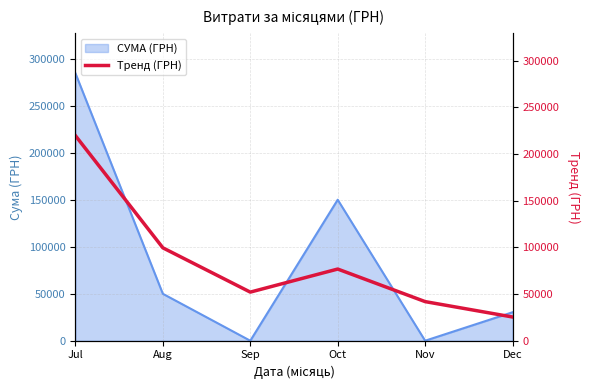

At which category does the chart reach its peak across all series?

Jul